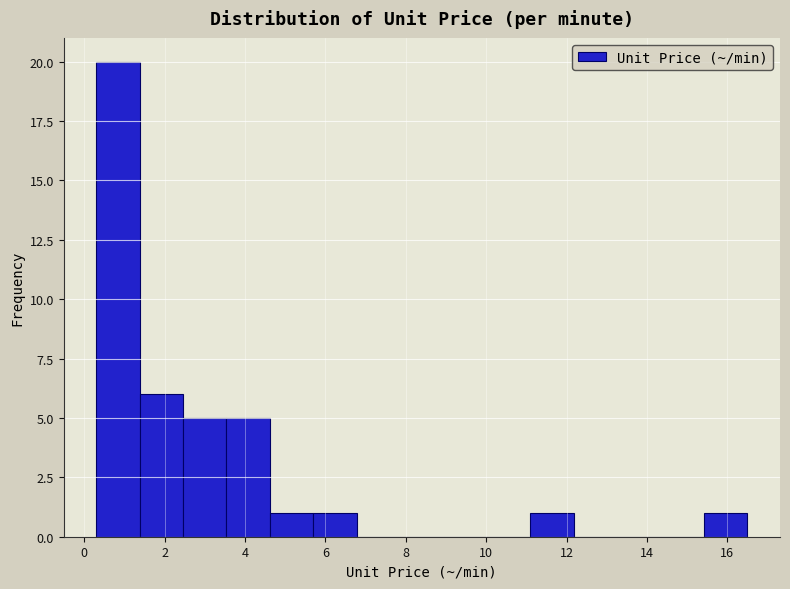

How tall is the bar that spans 1.38 to 2.46 on the x-axis? Neither the bar edges nor the heights are printed on the chart, so give them approximately, as read against the axes.

6